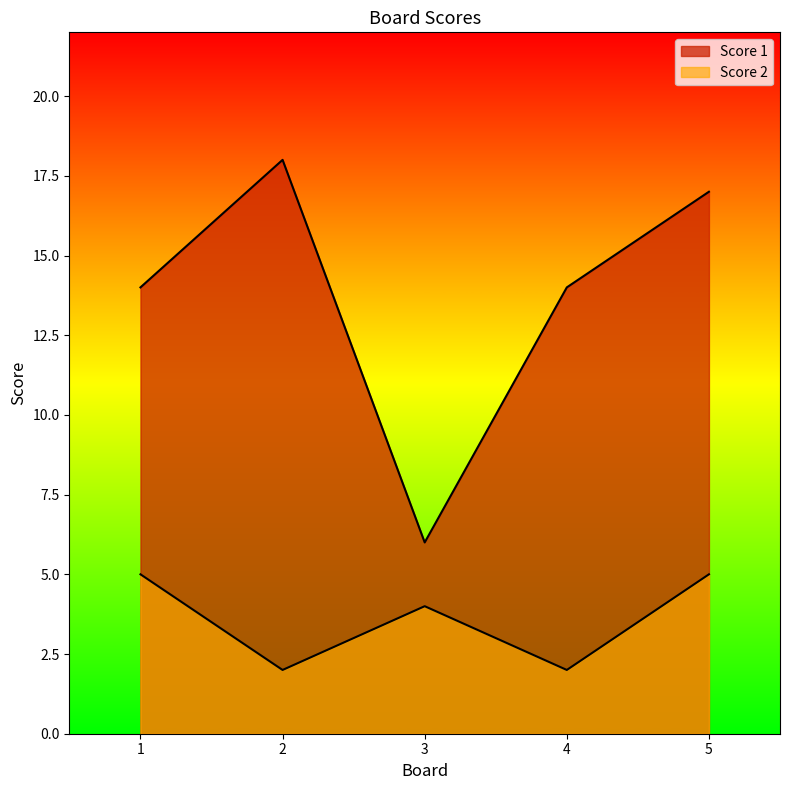

How many lines are shown in the chart?

2